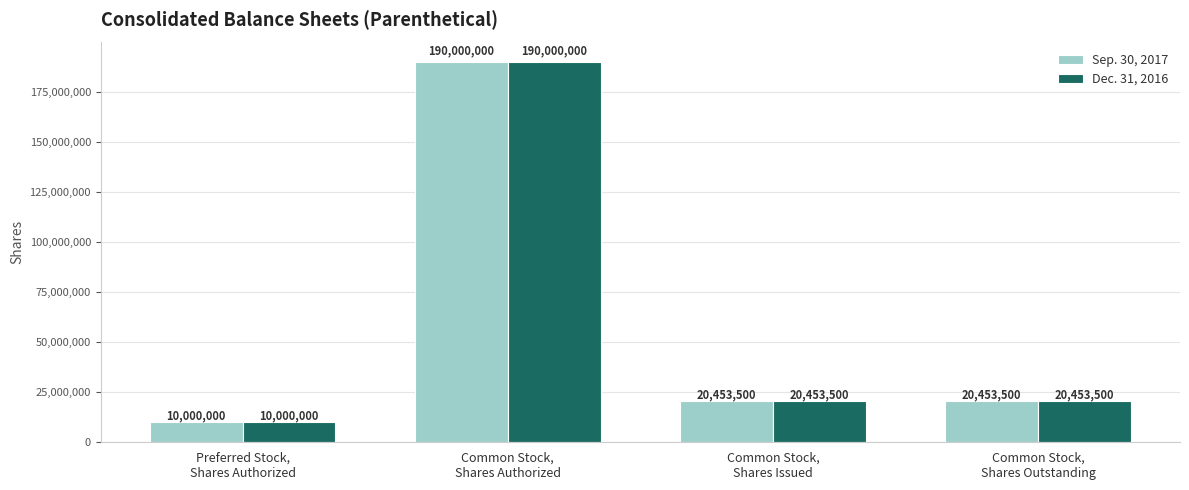

What position from the right is Common Stock,
Shares Issued?

2